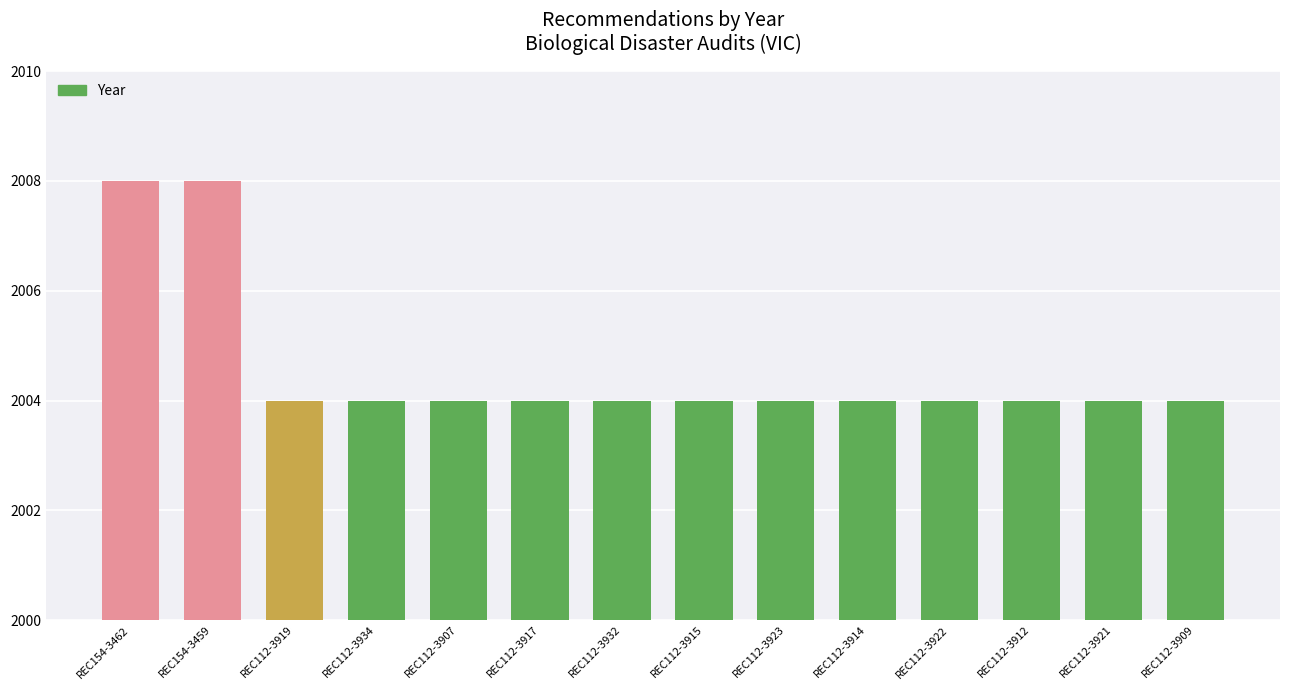

What is the minimum value shown in the chart?

2004